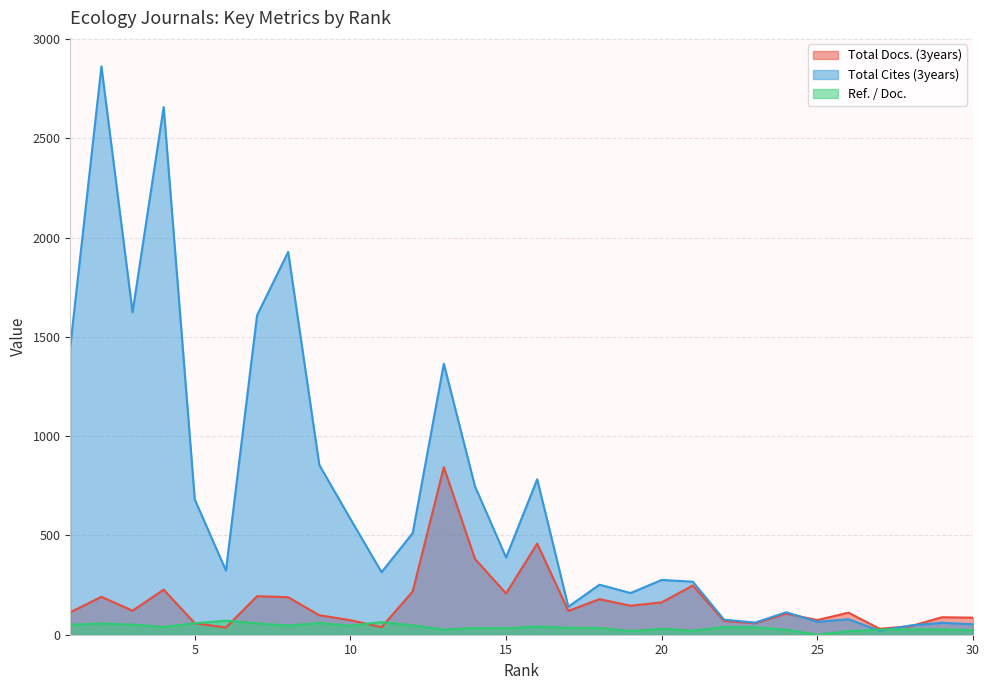

Reading right to left, extract all data points from this chart.

Total Docs. (3years): 86.0	88.0	43.0	30.0	111.0	74.0	106.0	58.0	69.0	248.0	163.0	146.0	179.0	120.0	459.0	208.0	382.0	844.0	218.0	38.0	73.0	98.0	189.0	194.0	36.0	58.0	227.0	121.0	191.0	113.0
Total Cites (3years): 53.0	60.0	47.0	20.0	78.0	65.0	113.0	61.0	76.0	267.0	276.0	210.0	252.0	141.0	783.0	389.0	748.0	1365.0	512.0	315.0	583.0	855.0	1928.0	1609.0	323.0	681.0	2658.0	1624.0	2863.0	1452.0
Ref. / Doc.: 22.8	26.0	26.8	25.9	17.9	0.0	24.7	37.6	38.7	20.0	29.6	18.4	33.5	34.8	41.4	32.7	33.8	25.6	47.0	63.7	45.3	59.1	45.8	57.3	70.8	57.9	38.7	51.0	56.6	50.6